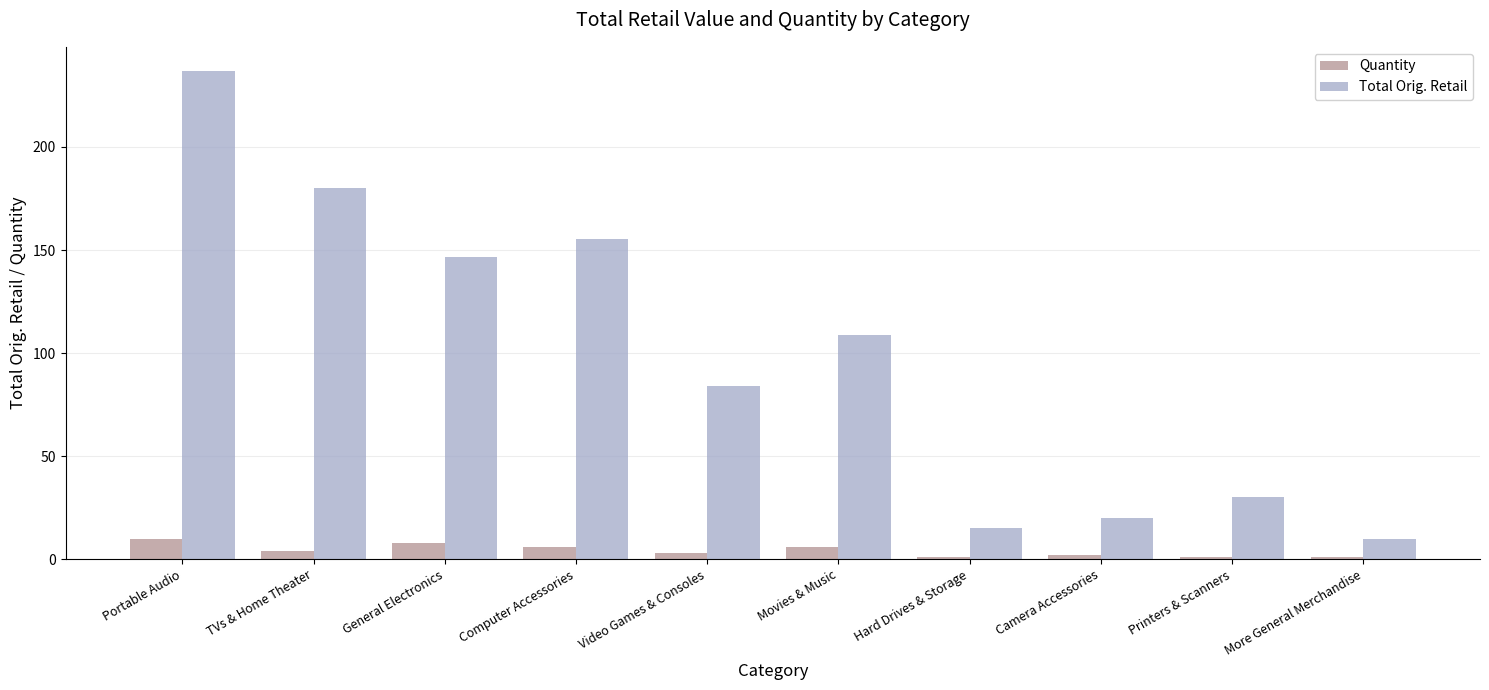

At which label does Quantity first exceed 4?

Portable Audio